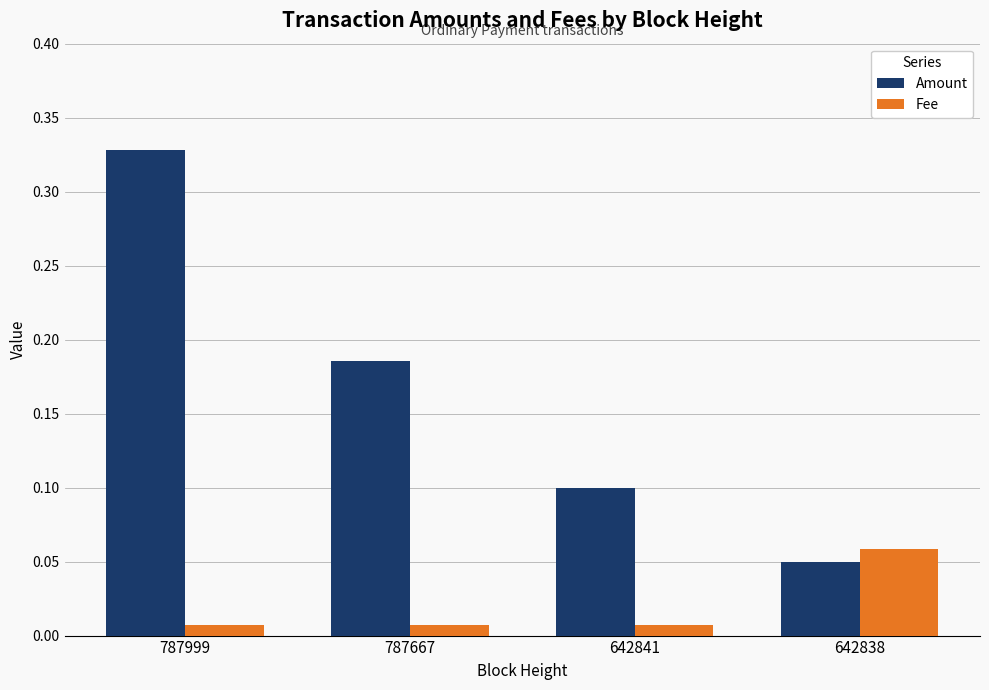

The Amount series shows 0.1 at 642838. True or false?

True